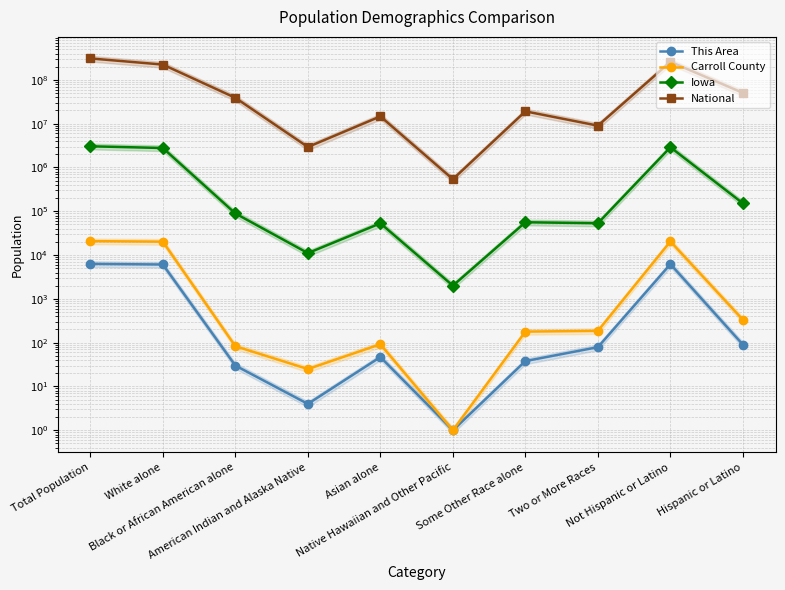

Reading right to left, transcribe all the data shown in this chart.

This Area: 90	6203	79	38	1	47	4	30	6094	6293
Carroll County: 333	20483	186	179	1	92	25	83	20250	20816
Iowa: 151544	2894811	53333	56132	2003	53094	11084	89148	2781561	3046355
National: 50477594	258267944	9009073	19107368	540013	14674252	2932248	38929319	223553265	308745538